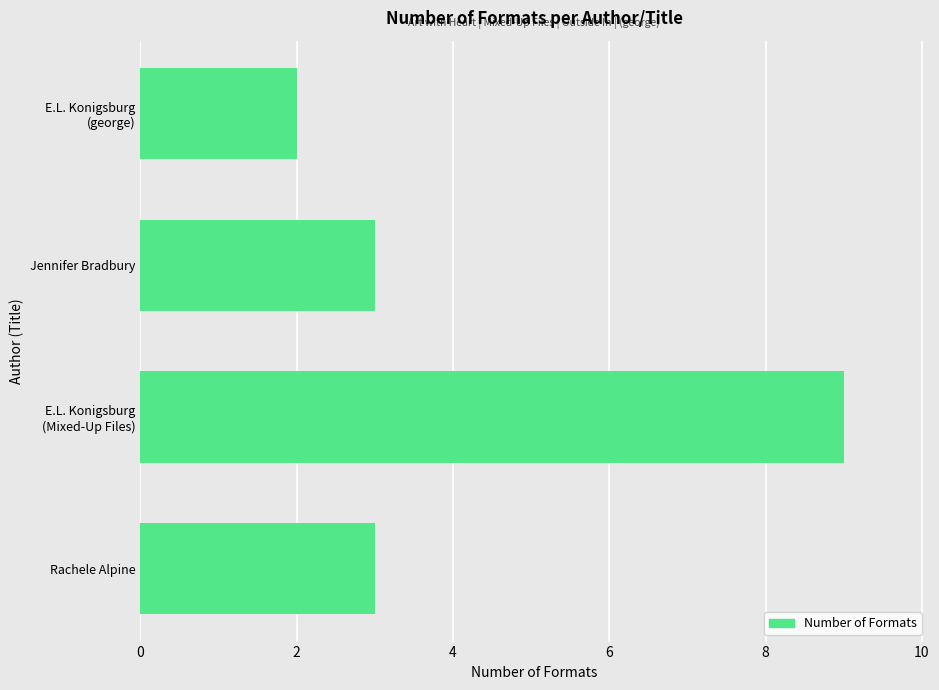

Reading top to bottom, list all the values displayed in this chart.

2	3	9	3